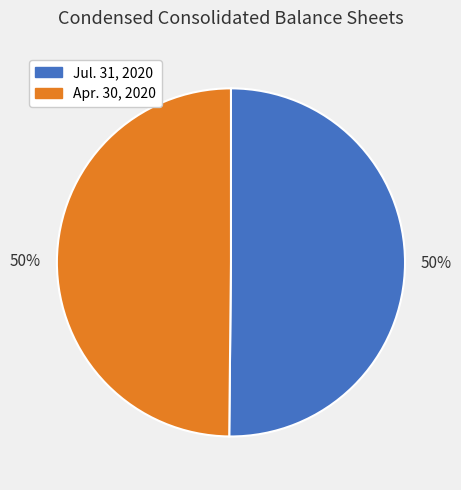

To the nearest percent, what is the average slice percentage?

50%